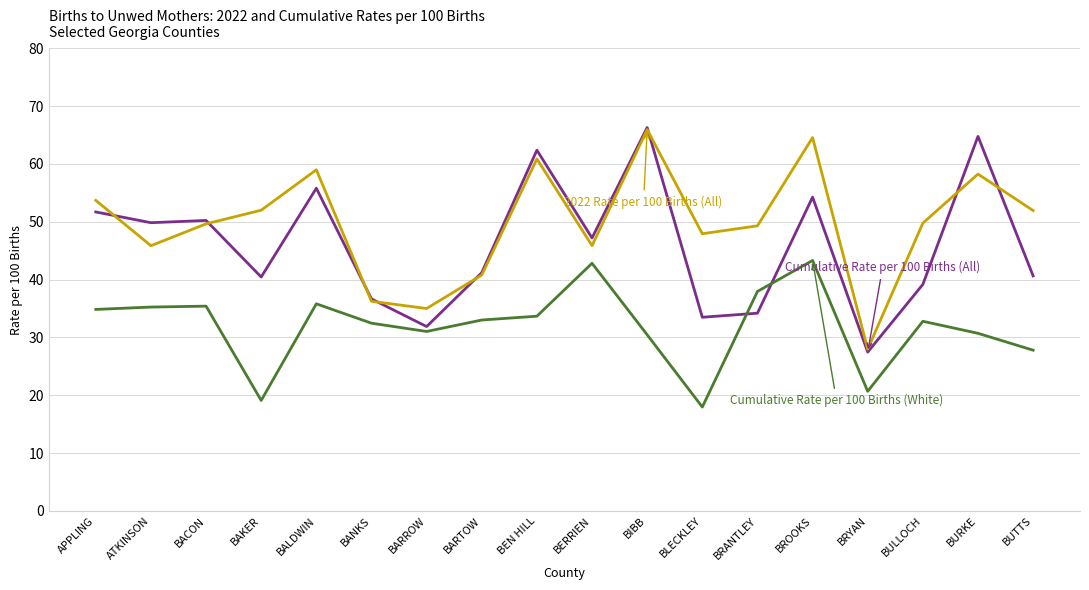

What is the spread (max minus min) of values at BAKER?

32.9